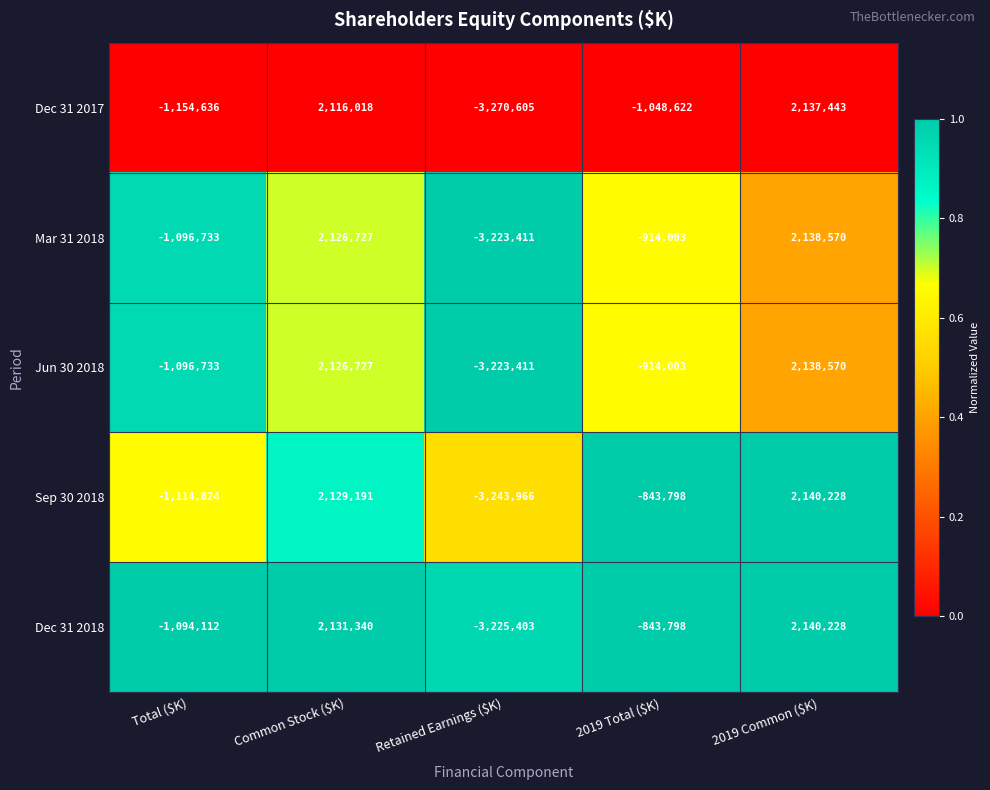

What is the difference between the highest and lowest values at Total ($K)?

60524